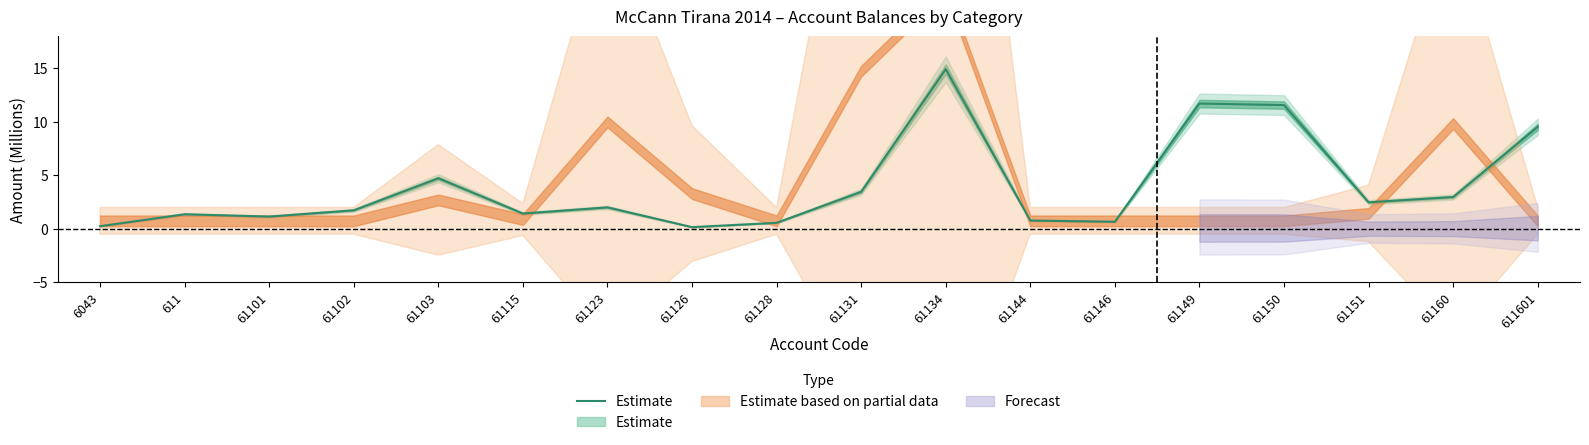

Is it true that the value at 61102 is 1.7?

True